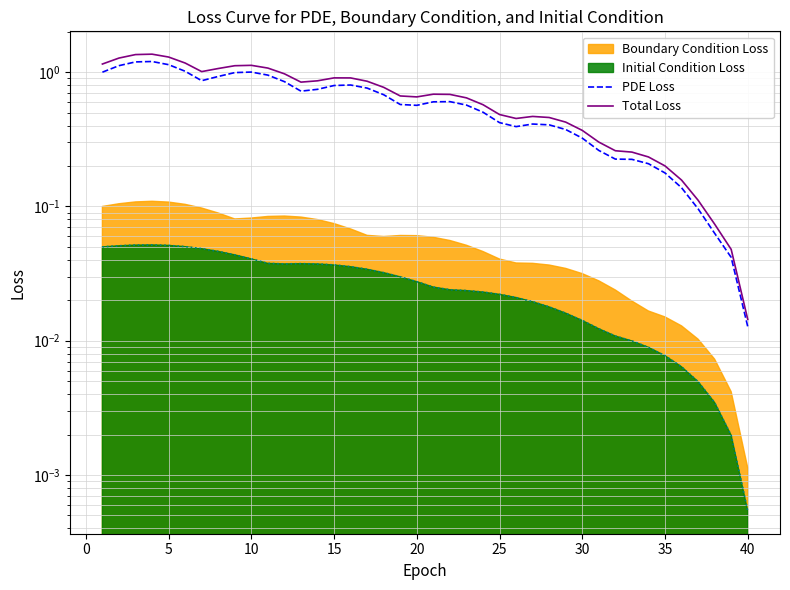

True or false: Total Loss and PDE Loss intersect in this chart.

False